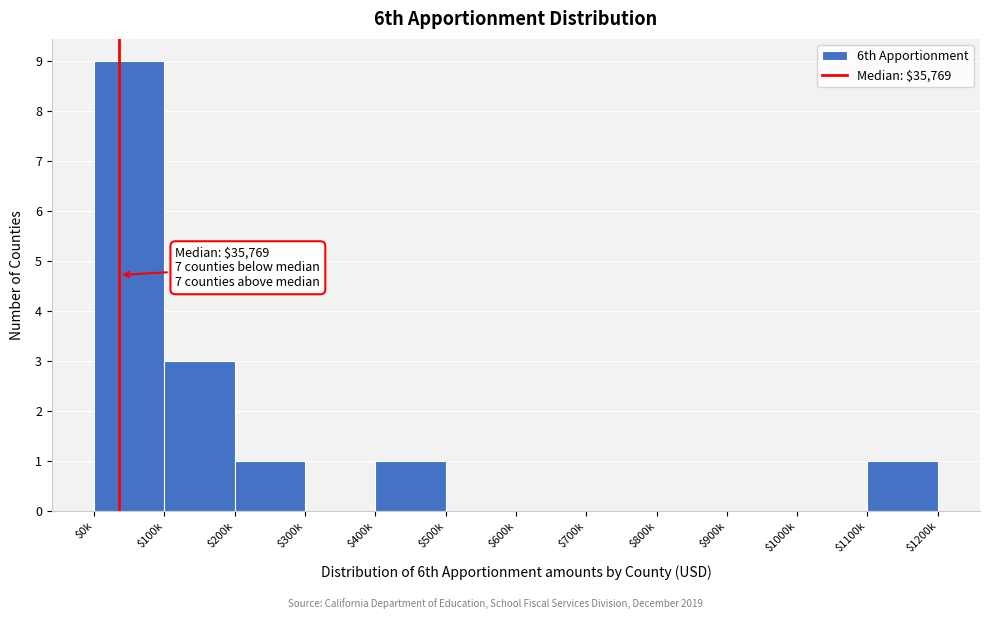

What is the maximum value shown in the chart?

9